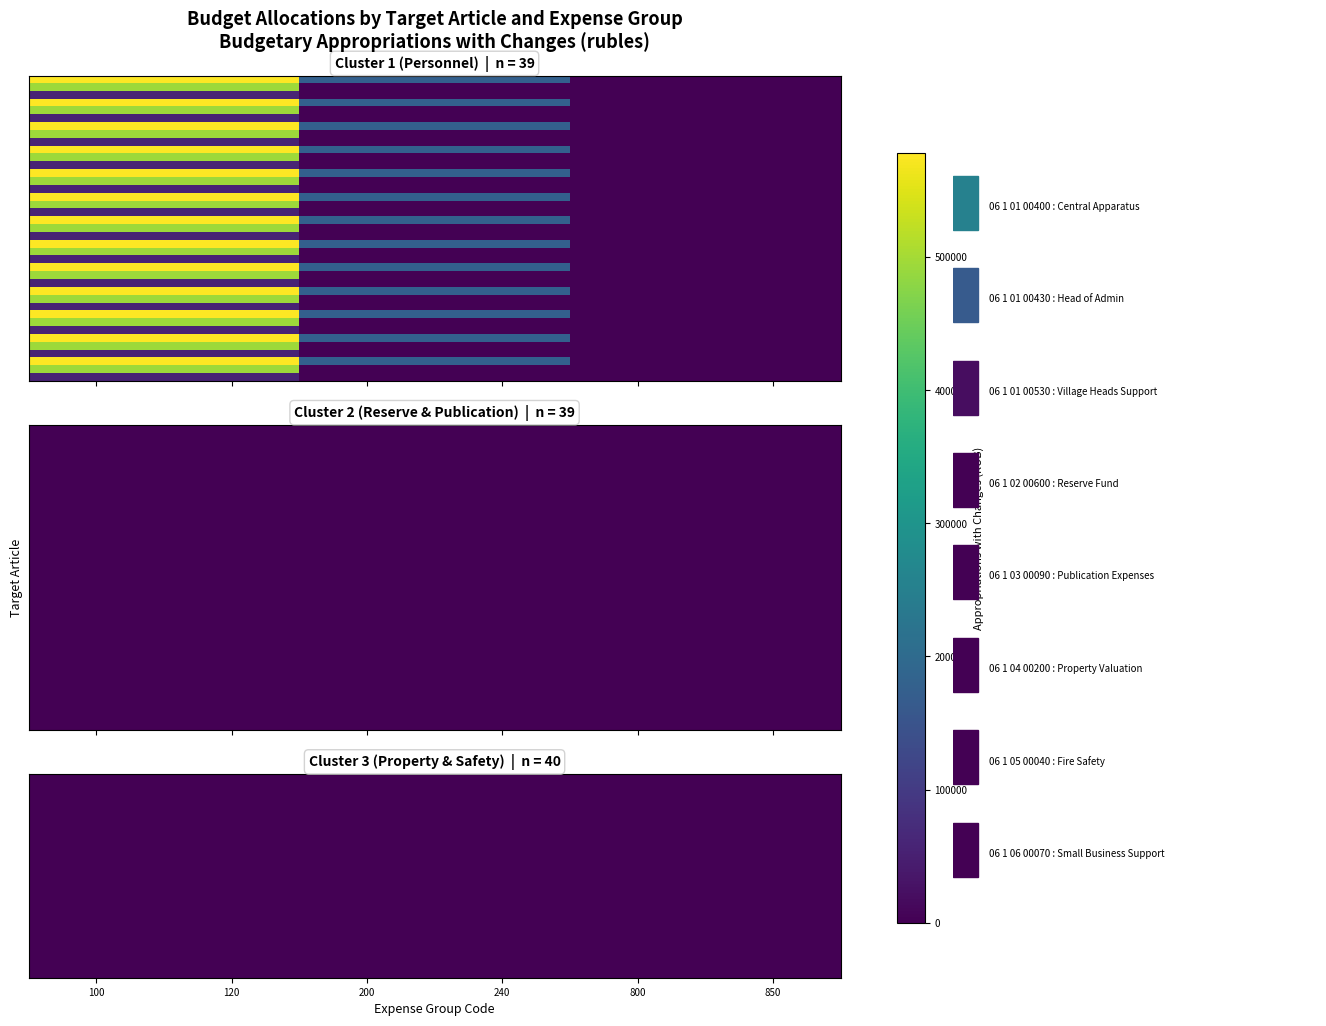

Which category has the lowest value across all series?

100